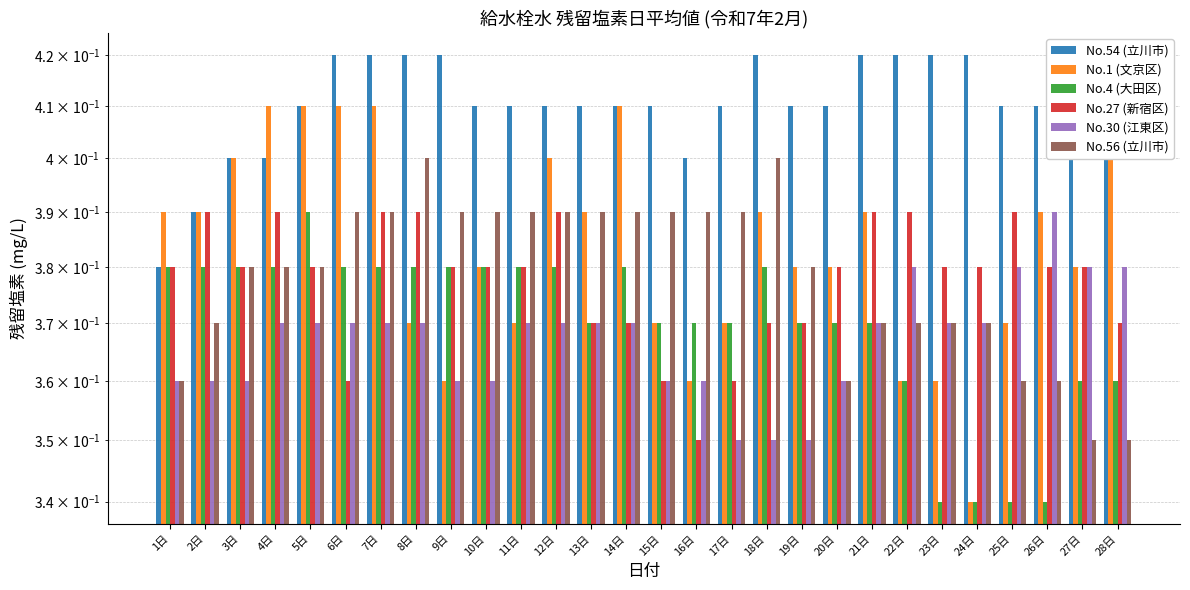

What are all the series names shown in the legend?

No.54 (立川市), No.1 (文京区), No.4 (大田区), No.27 (新宿区), No.30 (江東区), No.56 (立川市)